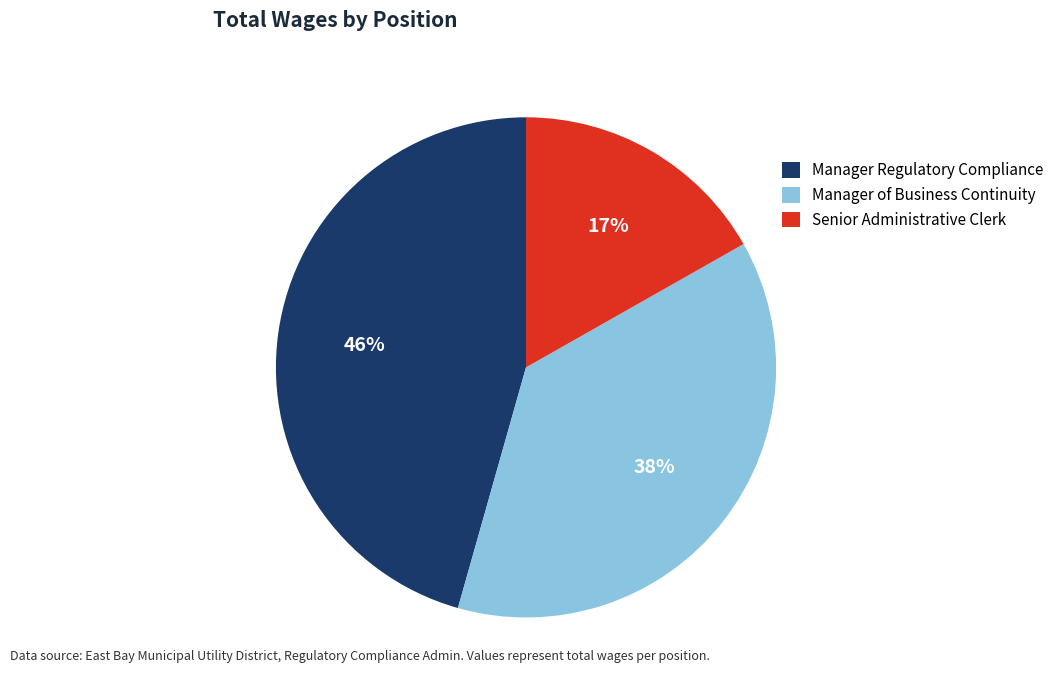

Which slice is the smallest?

Senior Administrative Clerk